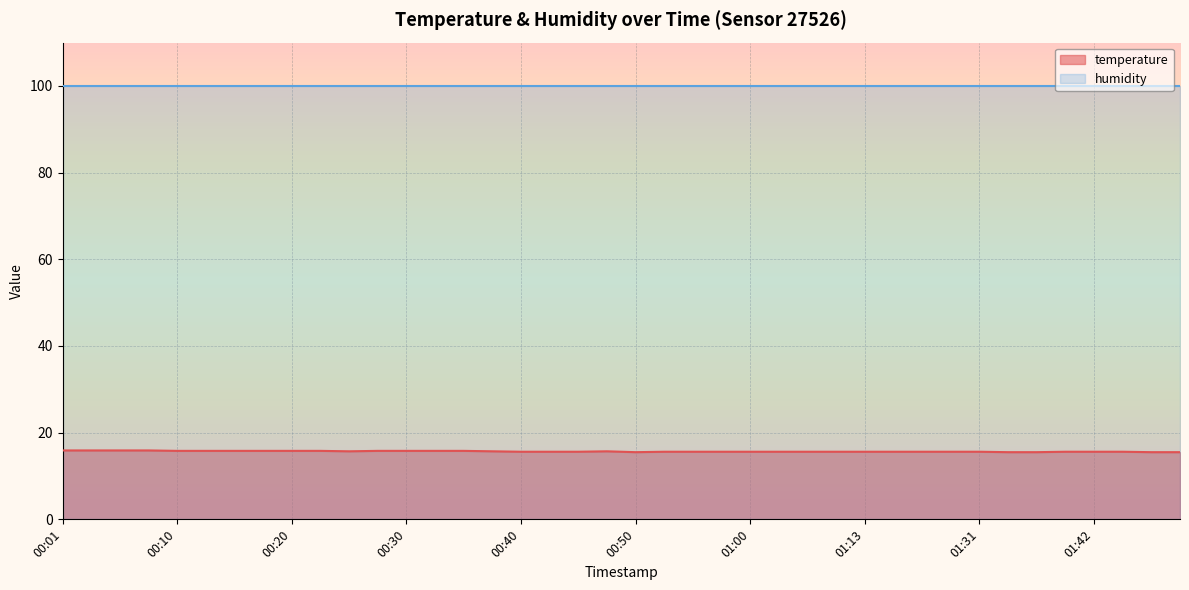

What is the difference between the values at 00:18 and 01:49?

0.3